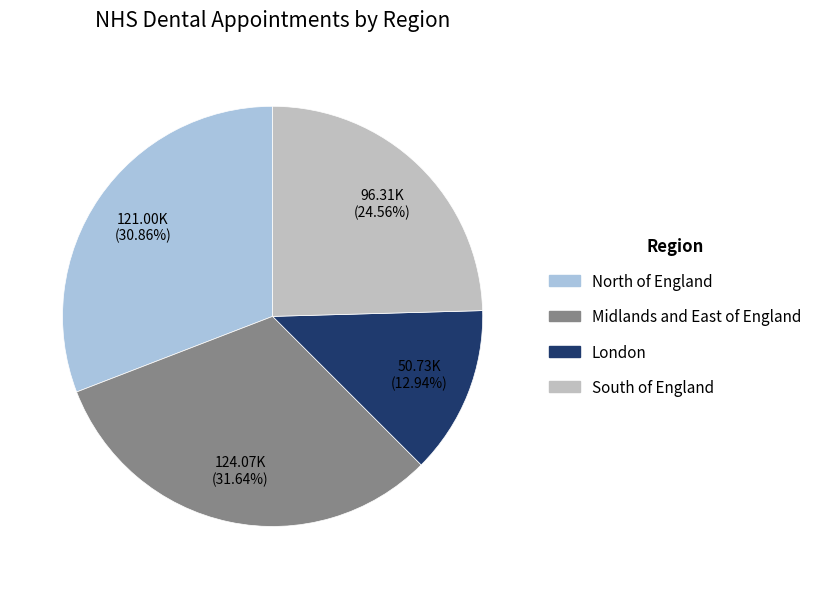

What percentage do North of England and South of England together represent?

55.4%